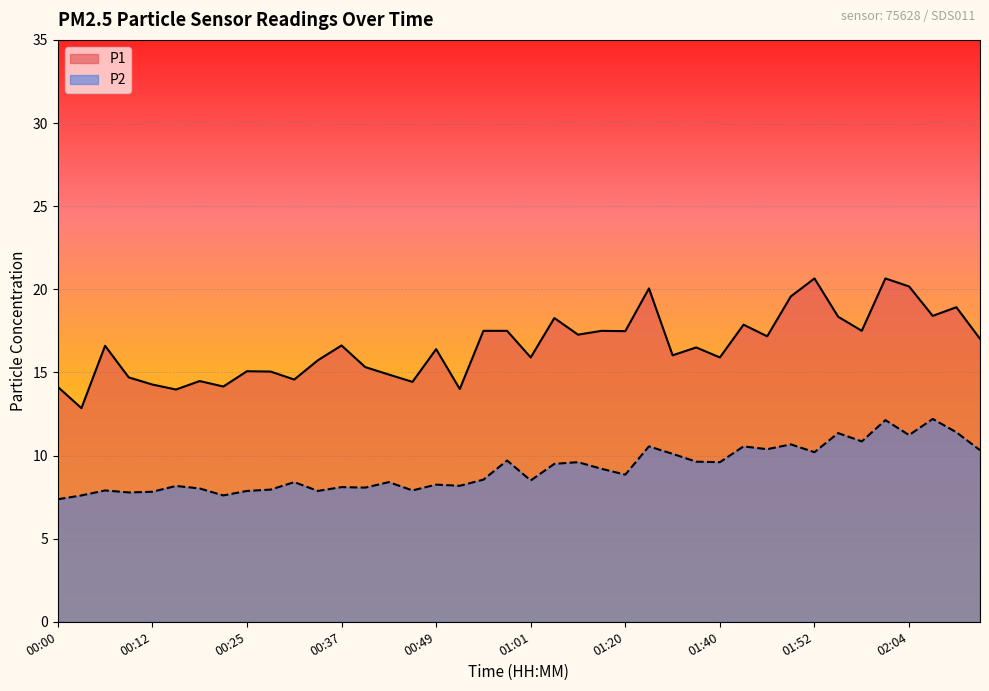

What is the spread (max minus min) of values at 00:06?

8.7